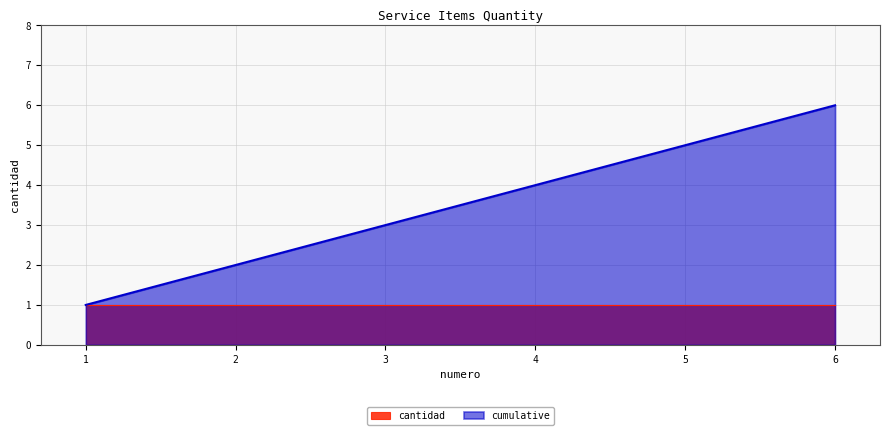

What is the change in value from 1 to 3?

+2